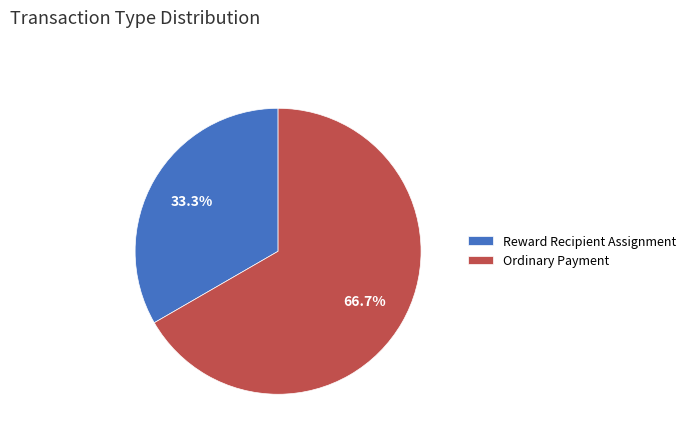

Which has a higher value, Ordinary Payment or Reward Recipient Assignment?

Ordinary Payment